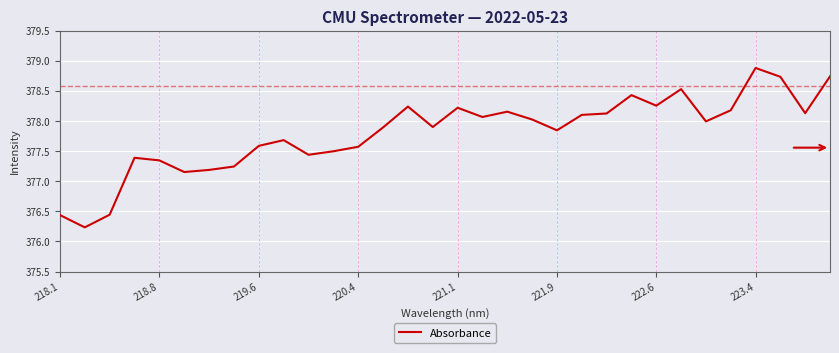

What is the minimum value shown in the chart?

376.2